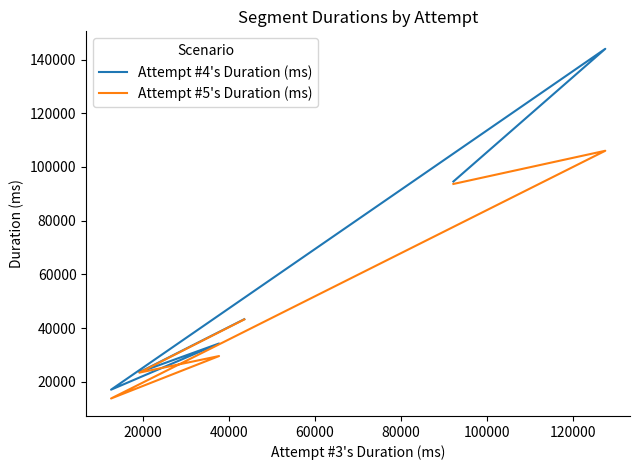

Count the number of categories in the chart.

6